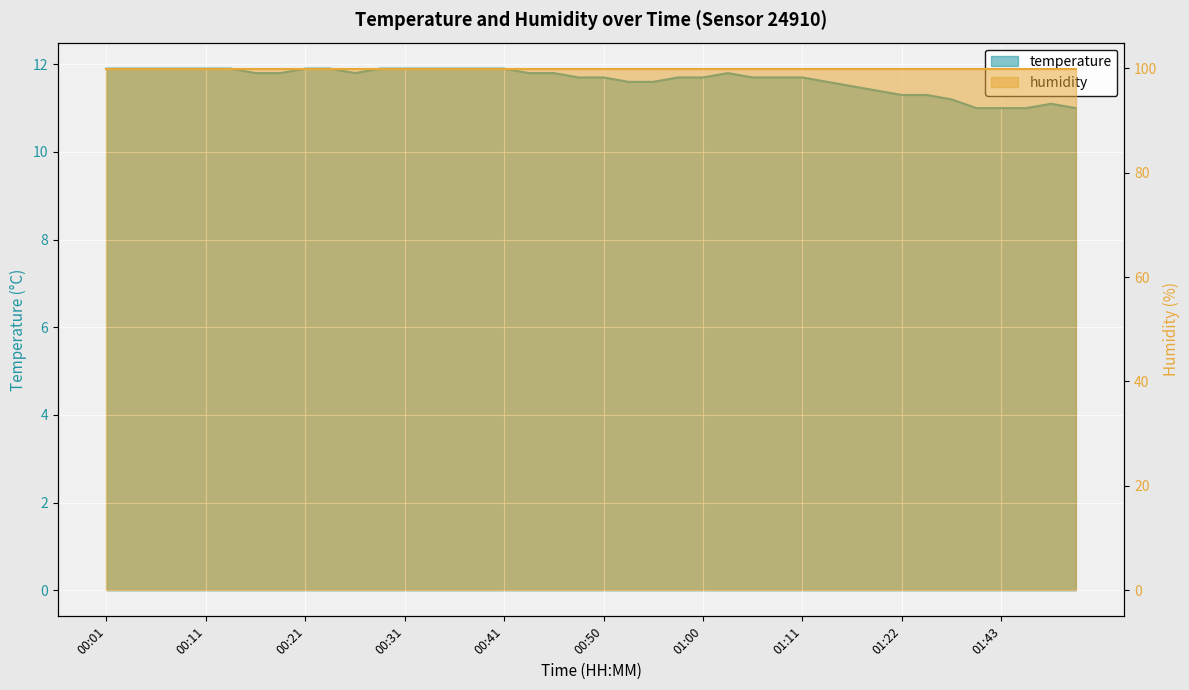

Where is the first local maximum?

01:03